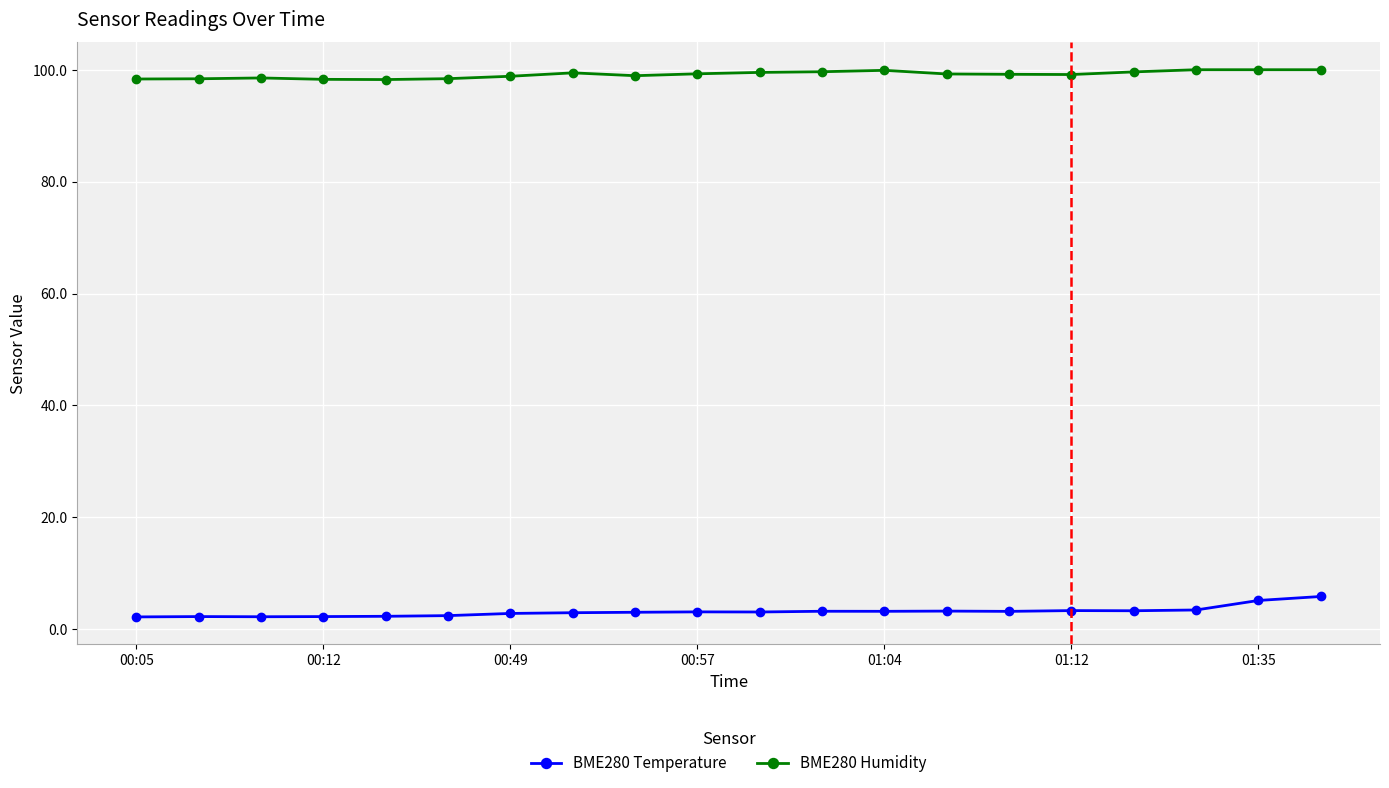

What is the average value of the BME280 Temperature series?

3.1